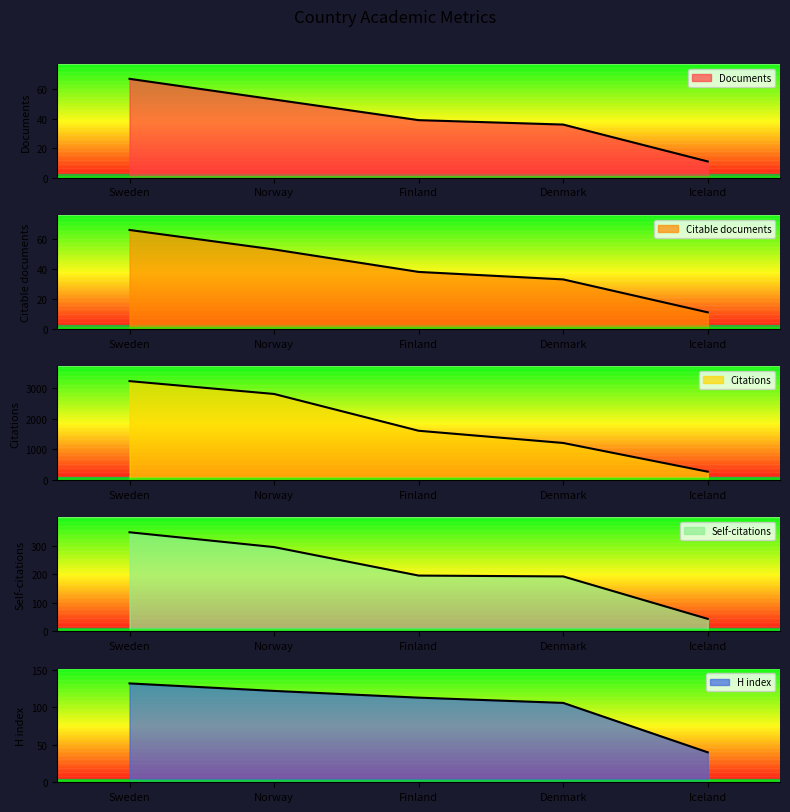

What is the minimum value for Self-citations?

43